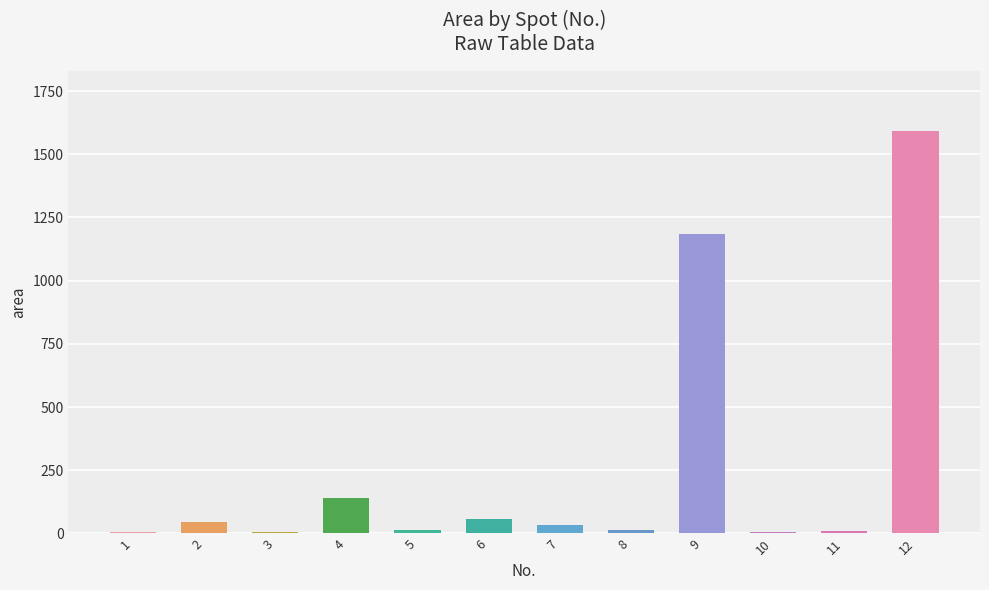

What is the maximum value shown in the chart?

1590